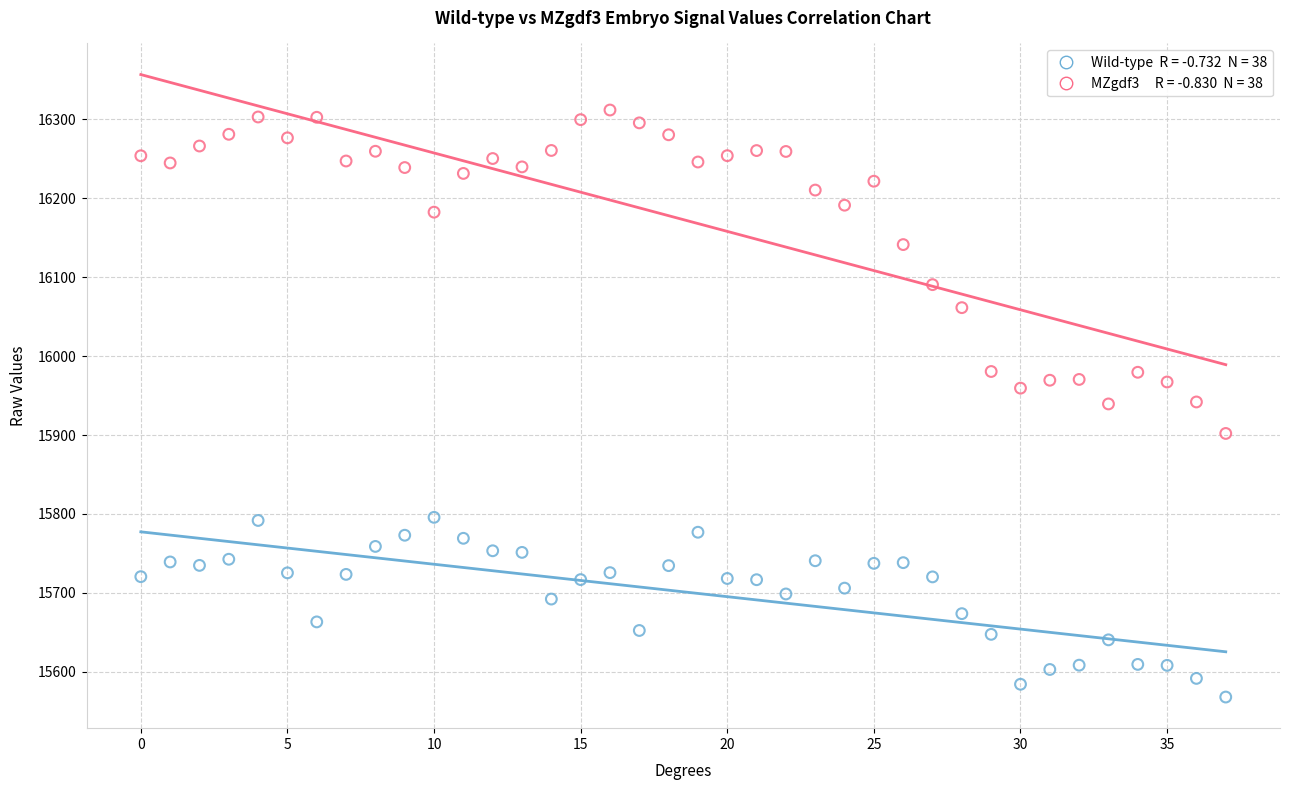

Across all data points, what is the range of Y values (max minus min)?

744.1